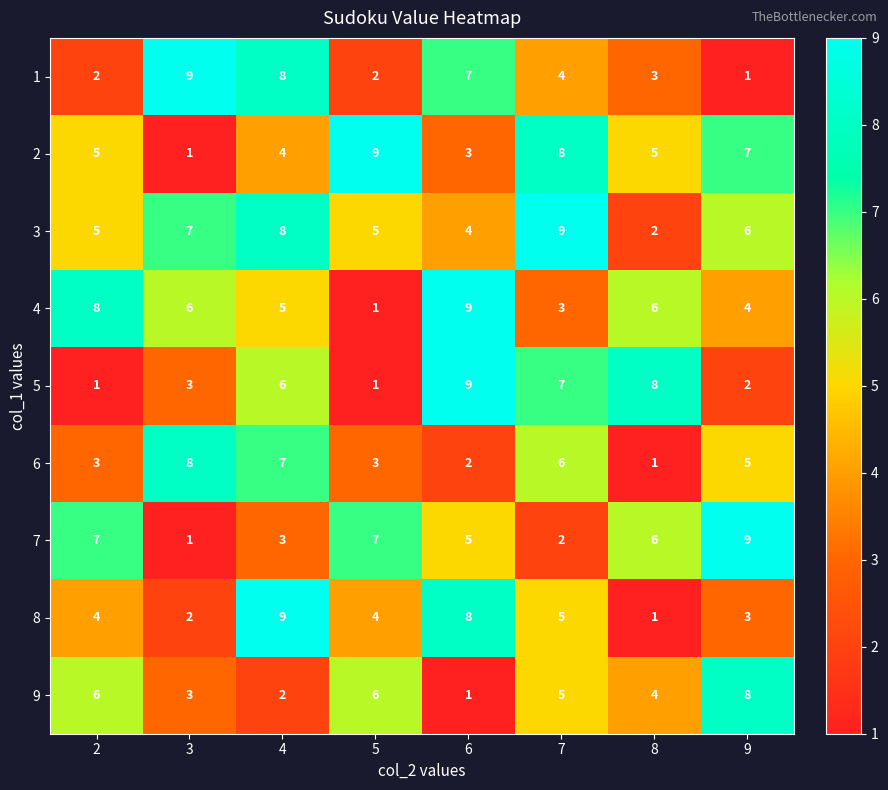

What is the total value across all series at 9?

45